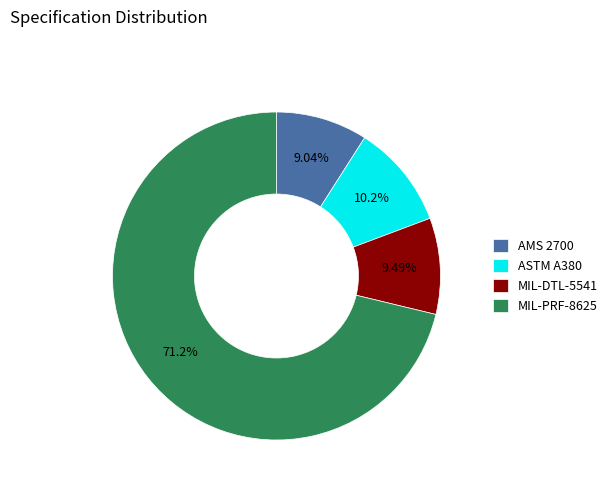

How much of the chart is everything except MIL-PRF-8625?

28.8%